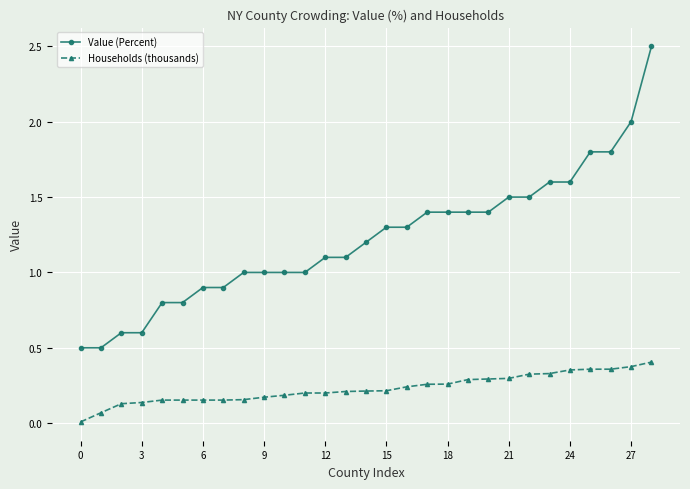

Which series has the largest range (max minus min)?

Value (Percent)